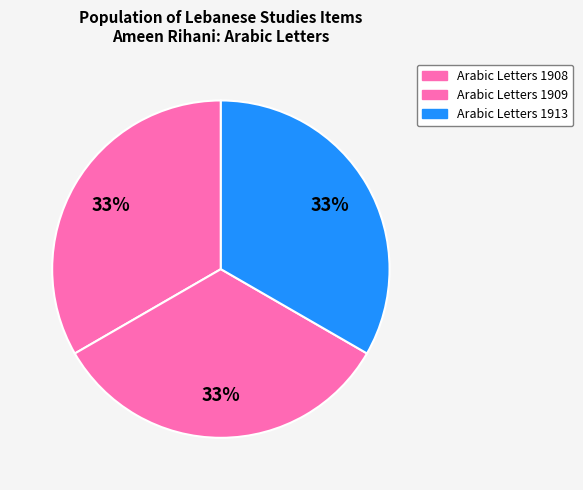

How many slices are in this pie chart?

3